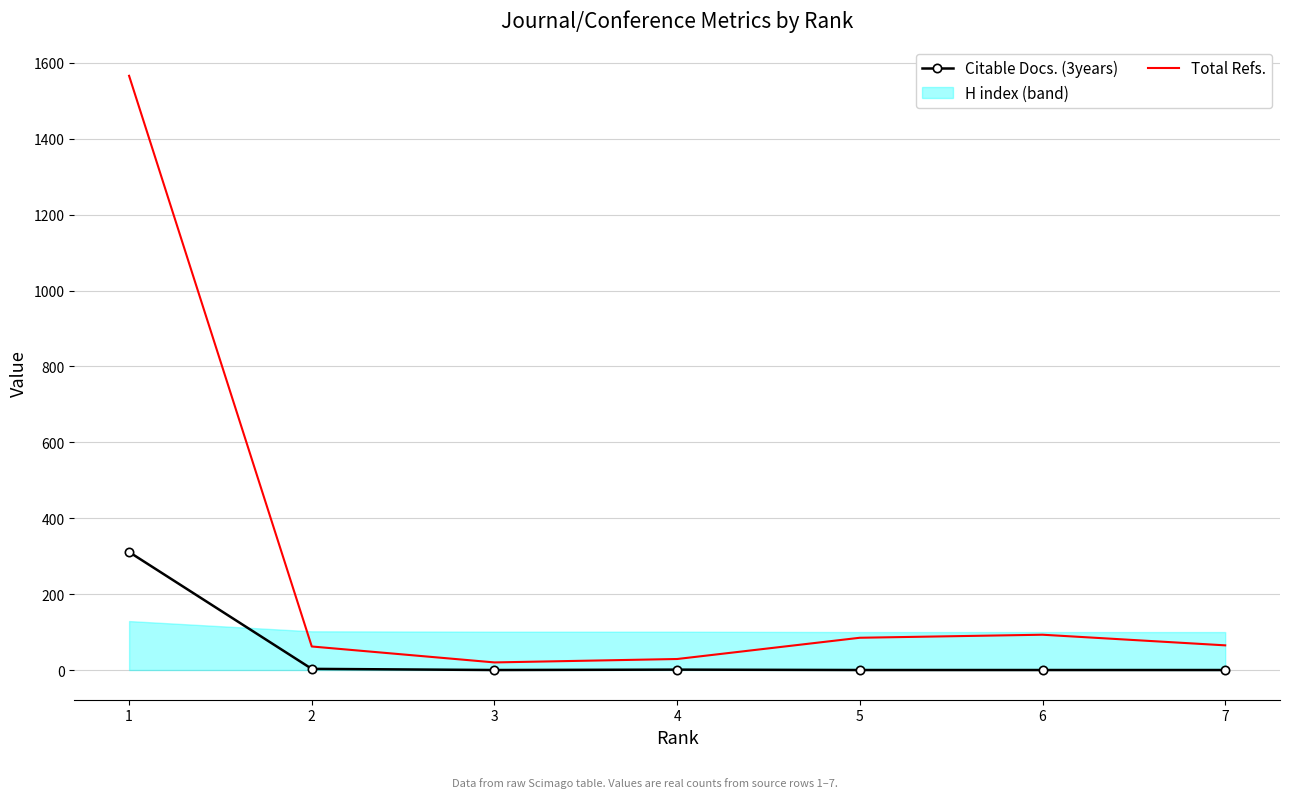

Is it true that Total Refs. equals 29 at 3?

False